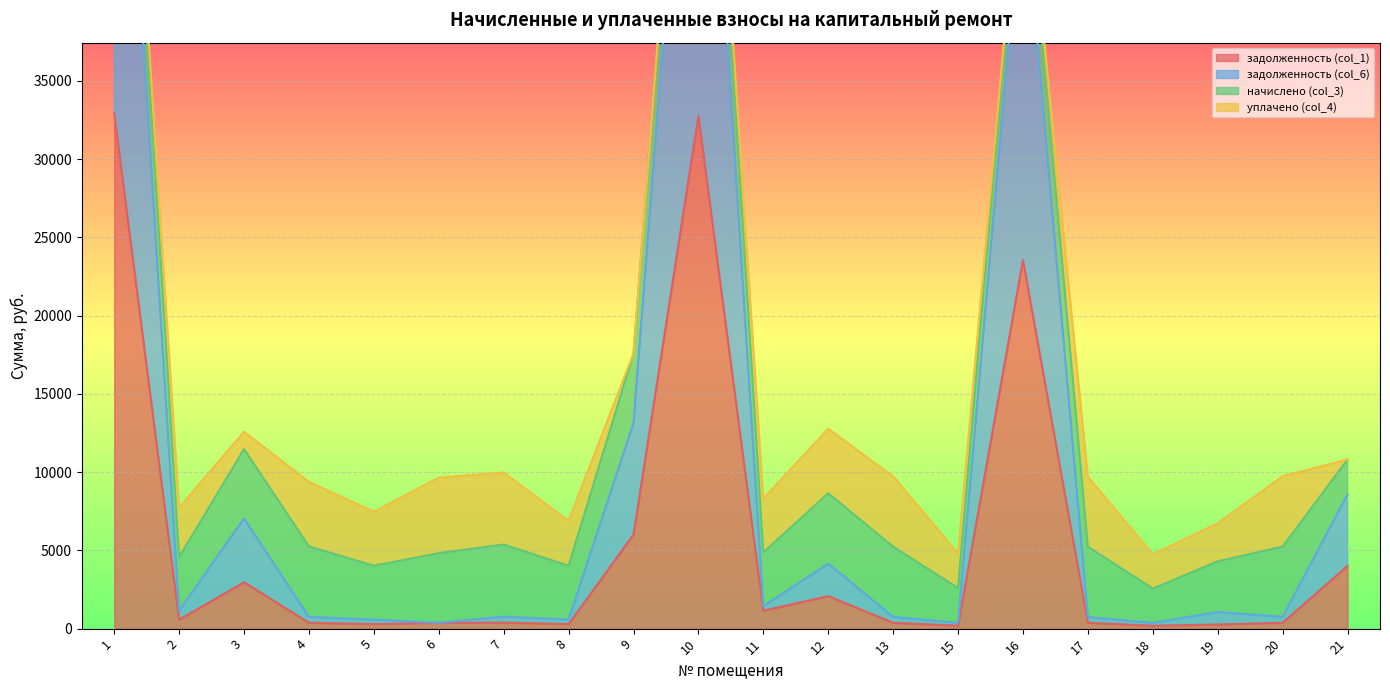

True or false: задолженность (col_6) and задолженность (col_1) cross at least once.

False